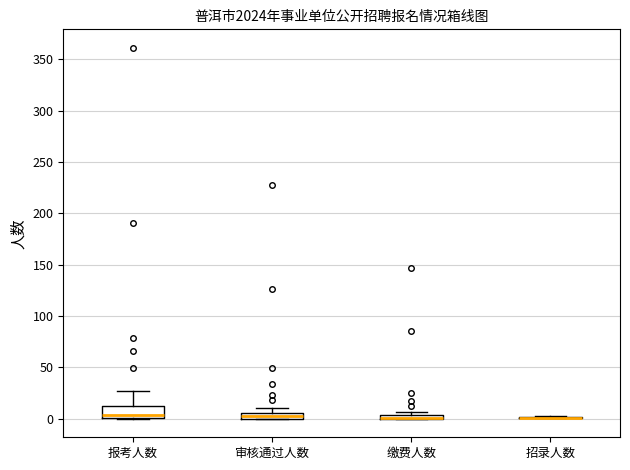

Which box is the tallest, from its lower edge to its upper edge?

报考人数